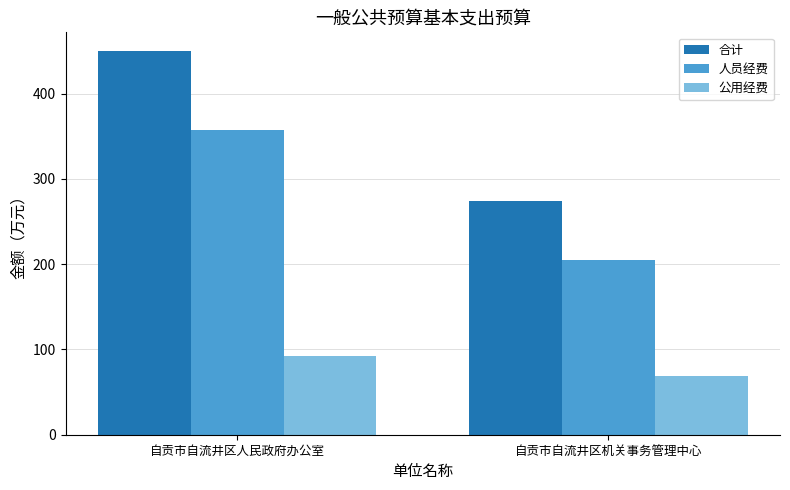

What is the average value of the 合计 series?

361.6